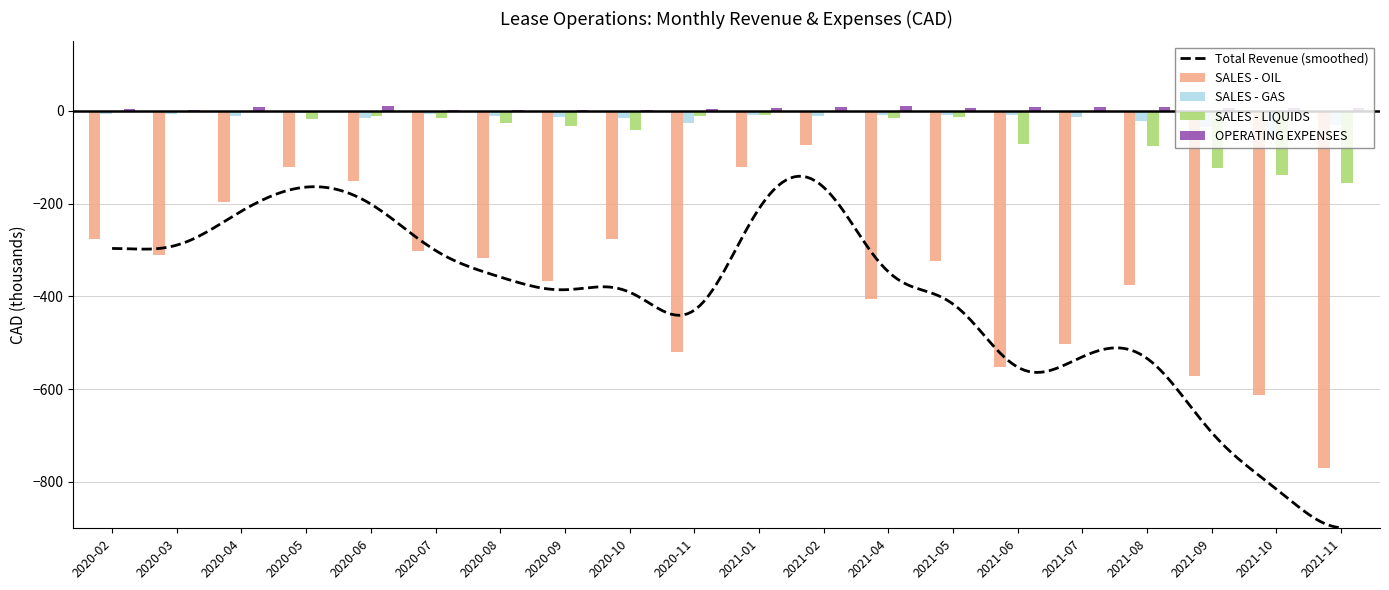

Rank the series by their maximum value, from lowest to highest.

SALES - OIL, SALES - GAS, SALES - LIQUIDS, OPERATING EXPENSES